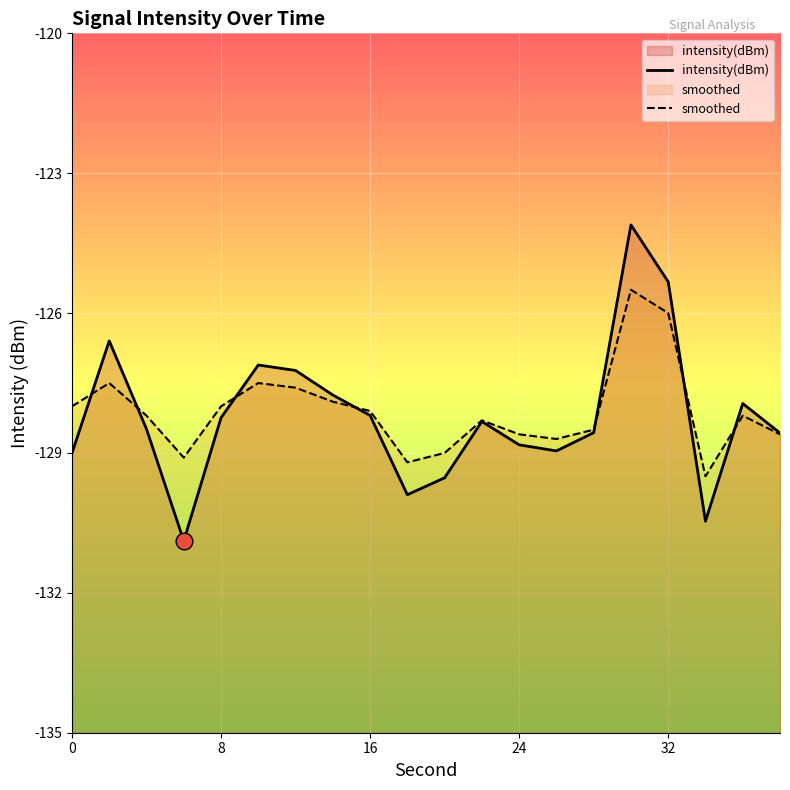

The intensity(dBm) series shows -58.2 at 8. True or false?

False